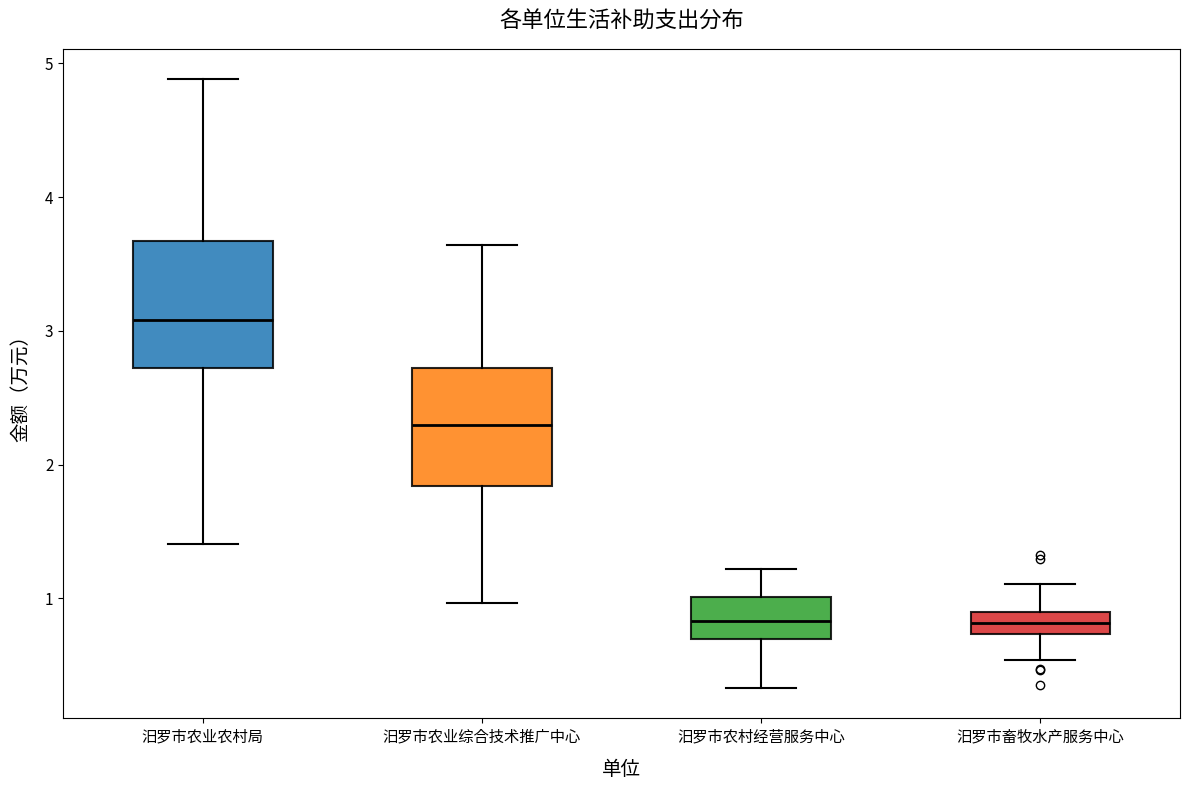

Reading left to right, transcribe this box plot: for each box, give where its median line is, the range the box spans, and where its two whiskers end, as read against the y-axis. The values are not printed on the chart, so give them approximately, as read against the axis.

汨罗市农业农村局: median 3.1, box 2.7 to 3.7, whiskers 1.4 to 4.9
汨罗市农业综合技术推广中心: median 2.3, box 1.8 to 2.7, whiskers 1.0 to 3.6
汨罗市农村经营服务中心: median 0.8, box 0.7 to 1.0, whiskers 0.3 to 1.2
汨罗市畜牧水产服务中心: median 0.8, box 0.7 to 0.9, whiskers 0.5 to 1.1